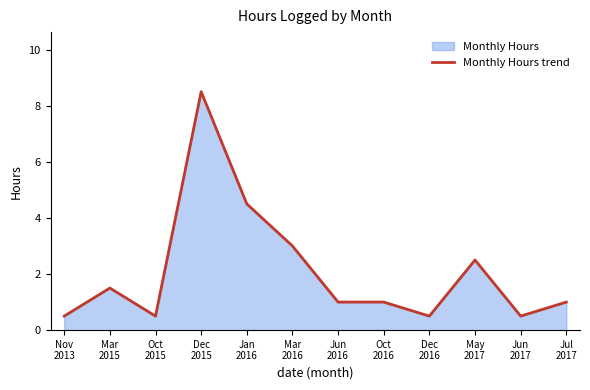

How many lines are shown in the chart?

1